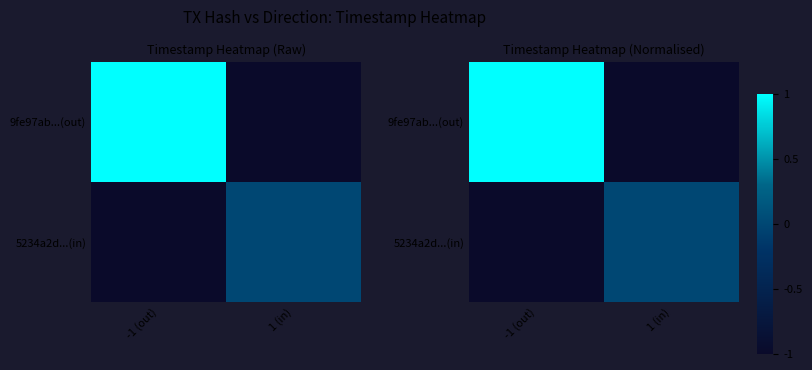

Between -1 (out) and 1 (in), which series saw the biggest shift?

9fe97ab...(out)